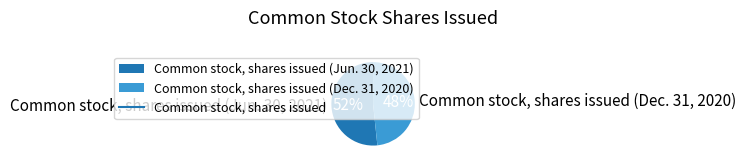

Count the number of slices in the pie.

2